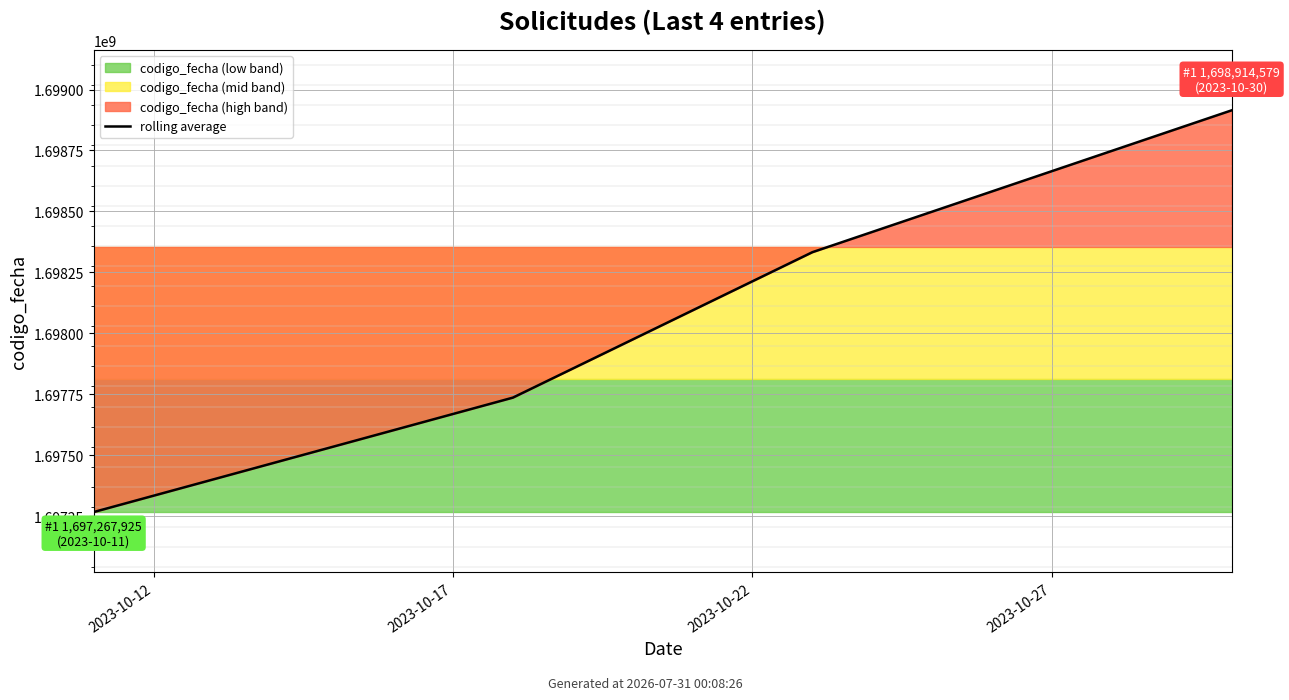

How many lines are shown in the chart?

1